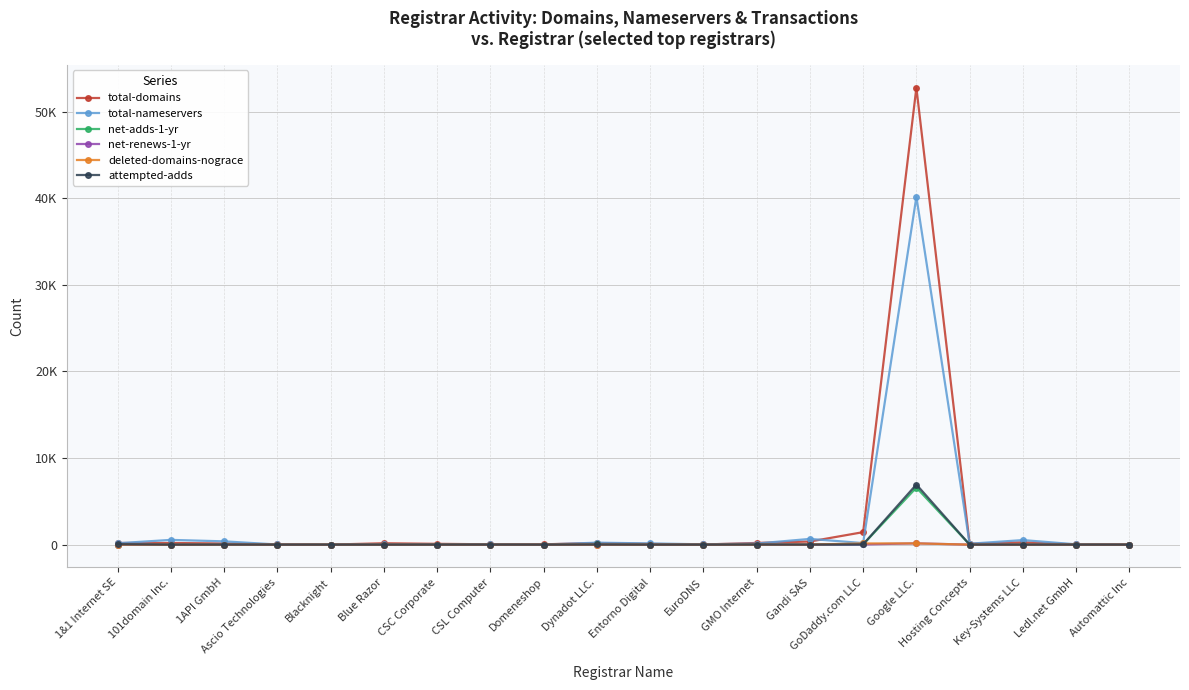

Which series has the largest total across all categories?

total-domains